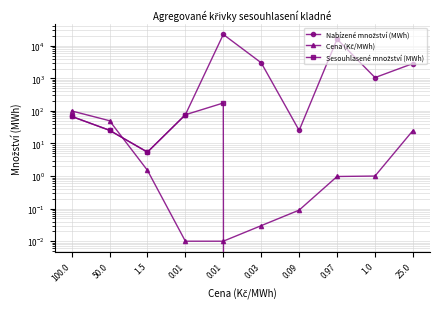

True or false: Cena (Kč/MWh) has more than 1 points higher than both neighbors.

False